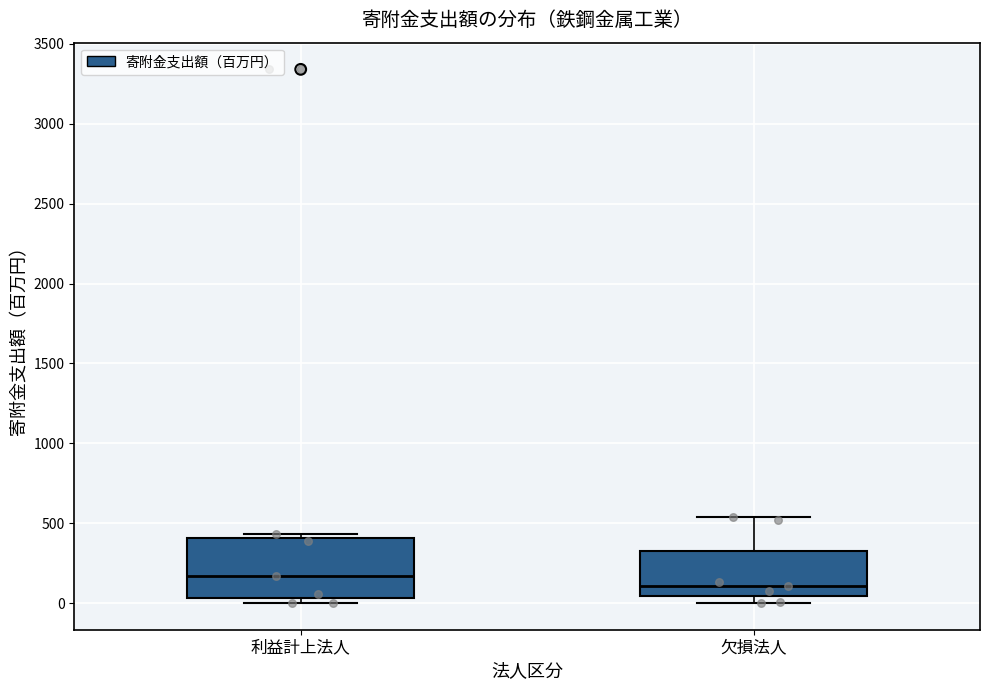

Reading left to right, read every box against the y-axis: the position of its median line, the range the box covers, and the ends of its whiskers. The values are not printed on the chart, so give them approximately, as read against the axis.

利益計上法人: median 150, box 50 to 400, whiskers 0 to 450
欠損法人: median 100, box 50 to 350, whiskers 0 to 550